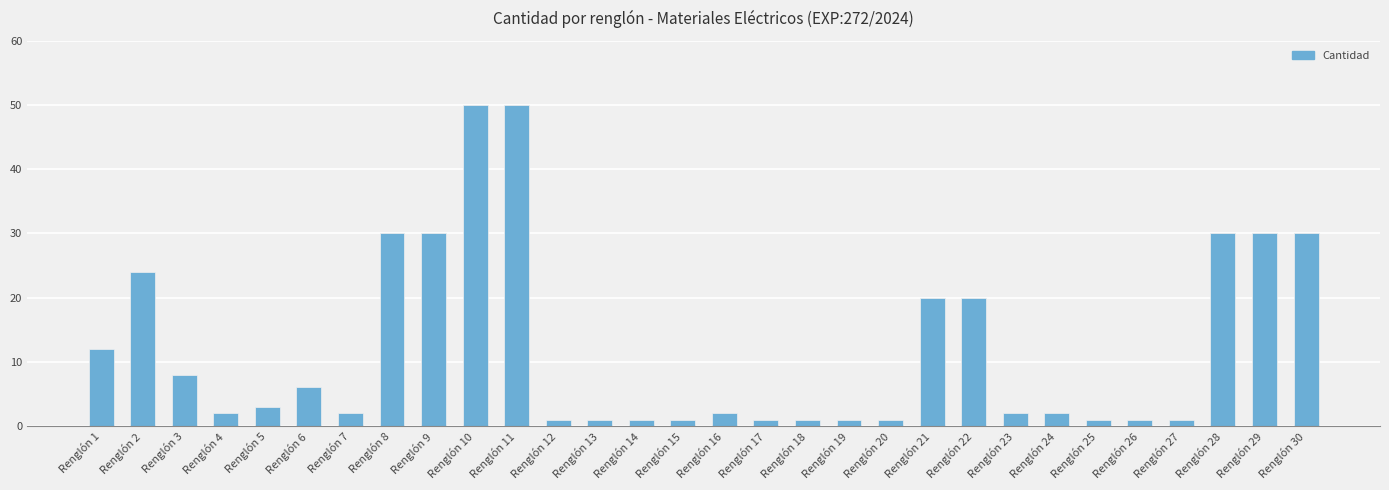

Reading left to right, list all the values displayed in this chart.

Renglón 1=12	Renglón 2=24	Renglón 3=8	Renglón 4=2	Renglón 5=3	Renglón 6=6	Renglón 7=2	Renglón 8=30	Renglón 9=30	Renglón 10=50	Renglón 11=50	Renglón 12=1	Renglón 13=1	Renglón 14=1	Renglón 15=1	Renglón 16=2	Renglón 17=1	Renglón 18=1	Renglón 19=1	Renglón 20=1	Renglón 21=20	Renglón 22=20	Renglón 23=2	Renglón 24=2	Renglón 25=1	Renglón 26=1	Renglón 27=1	Renglón 28=30	Renglón 29=30	Renglón 30=30